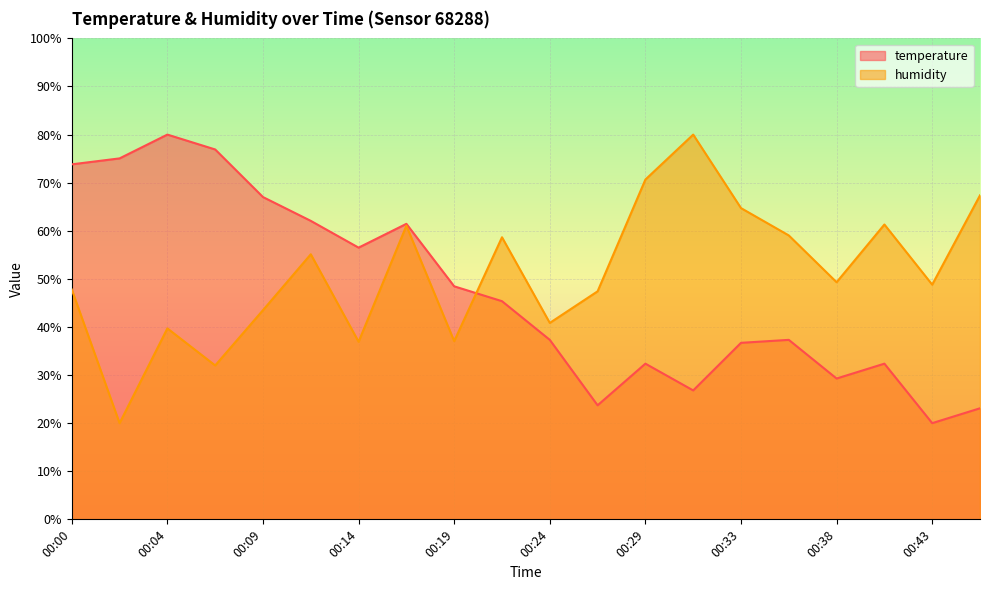

In humidity, how many points are higher than both neighbors (excluding endpoints)?

6